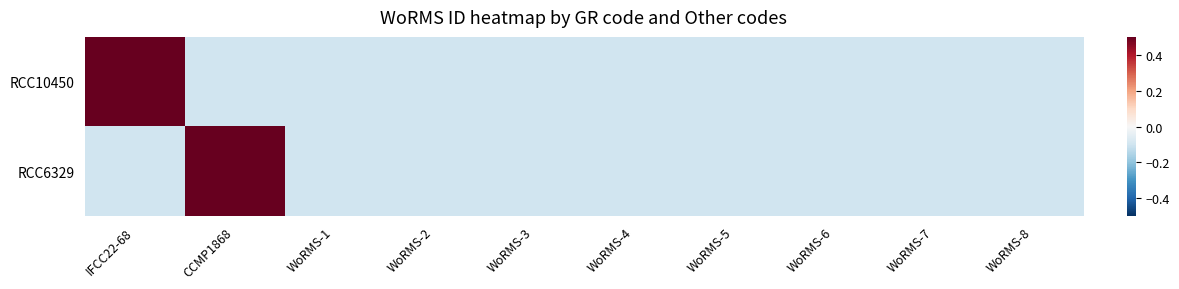

What is the minimum value shown in the chart?

-0.1